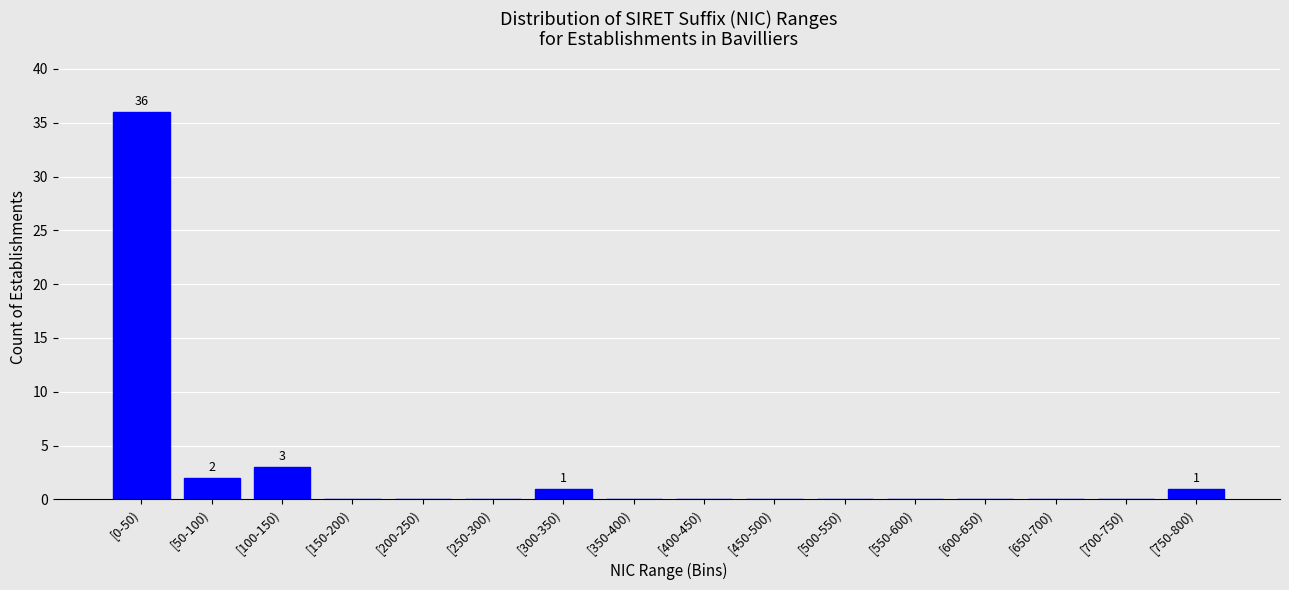

Reading left to right, extract all data points from this chart.

[0-50)=36	[50-100)=2	[100-150)=3	[150-200)=0	[200-250)=0	[250-300)=0	[300-350)=1	[350-400)=0	[400-450)=0	[450-500)=0	[500-550)=0	[550-600)=0	[600-650)=0	[650-700)=0	[700-750)=0	[750-800)=1